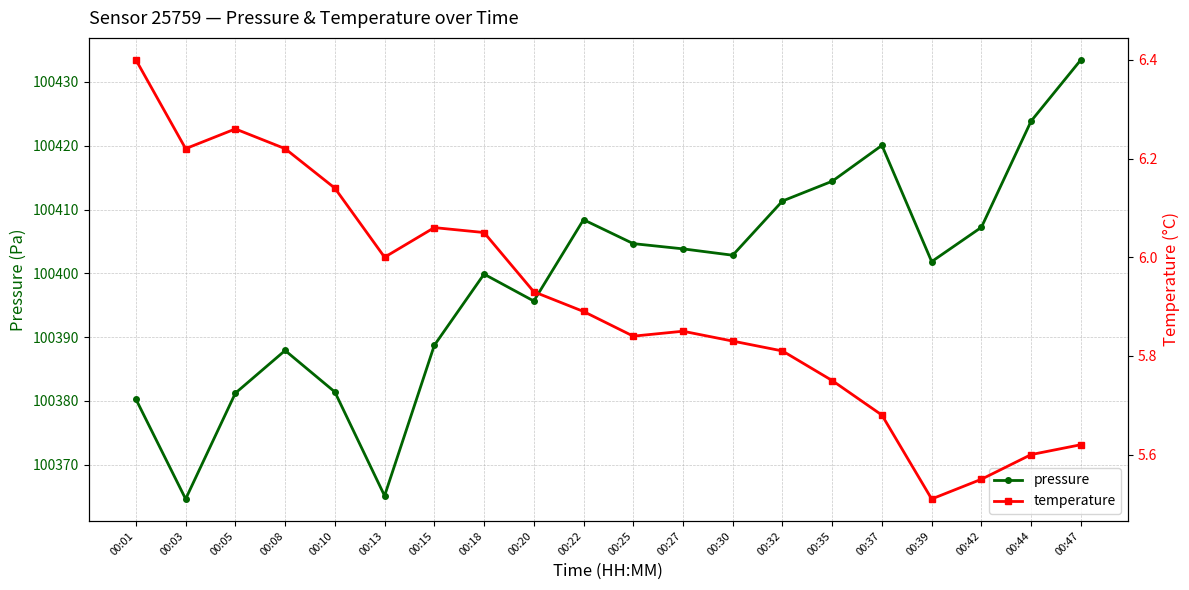

Reading right to left, what are all the values shown in this chart?

pressure: 100433.5	100423.9	100407.2	100401.8	100420.1	100414.4	100411.3	100402.8	100403.8	100404.7	100408.4	100395.7	100399.9	100388.7	100365.1	100381.4	100387.9	100381.2	100364.6	100380.3
temperature: 5.6	5.6	5.5	5.5	5.7	5.8	5.8	5.8	5.8	5.8	5.9	5.9	6.0	6.1	6.0	6.1	6.2	6.3	6.2	6.4